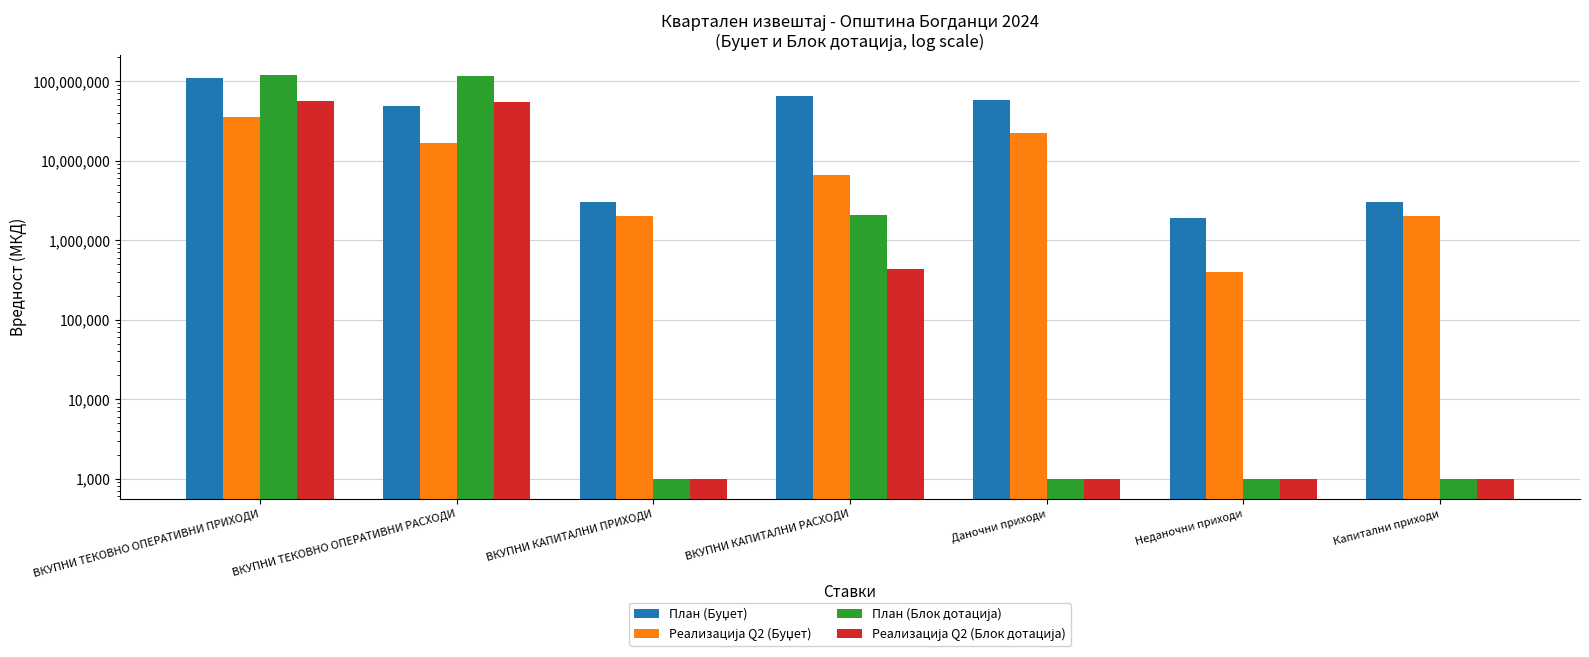

Which series has the largest range (max minus min)?

План (Блок дотација)